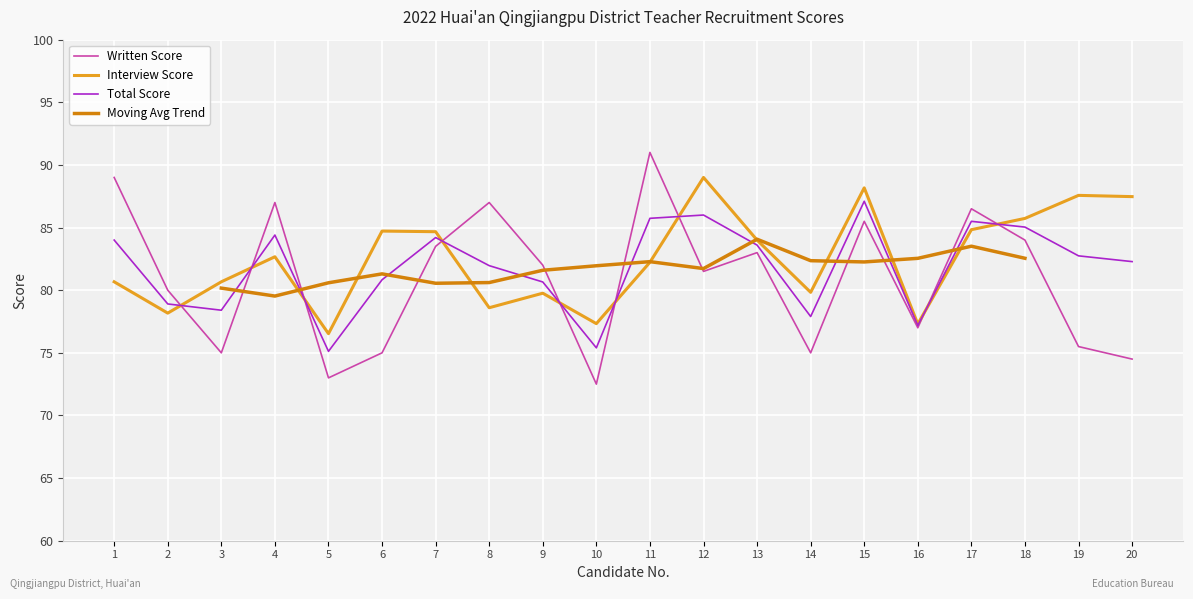

Which series has the widest spread of values?

Written Score